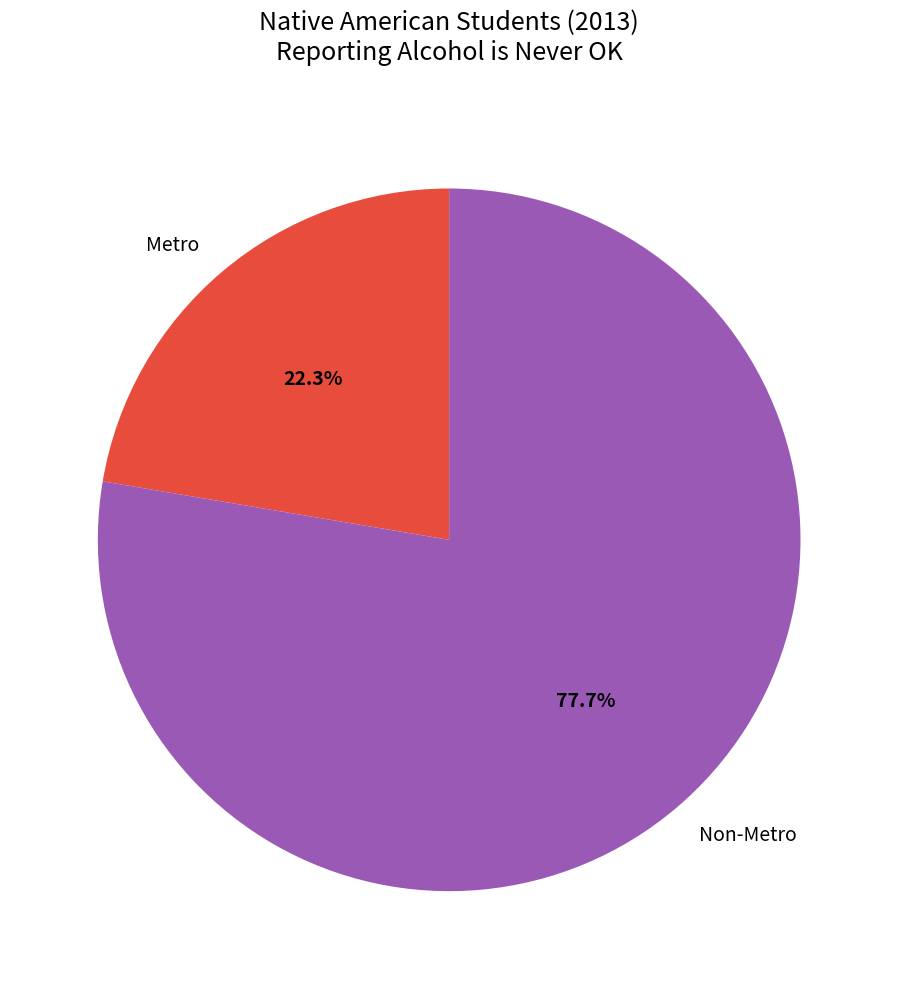

What is the majority slice?

Non-Metro